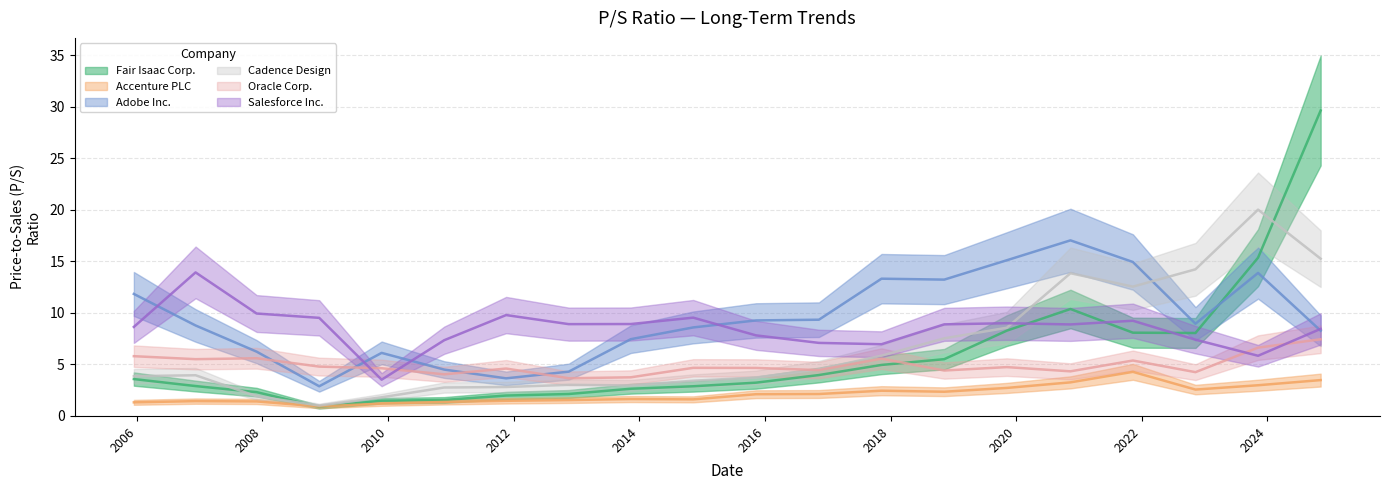

What is the sum of all Accenture PLC values?

42.2